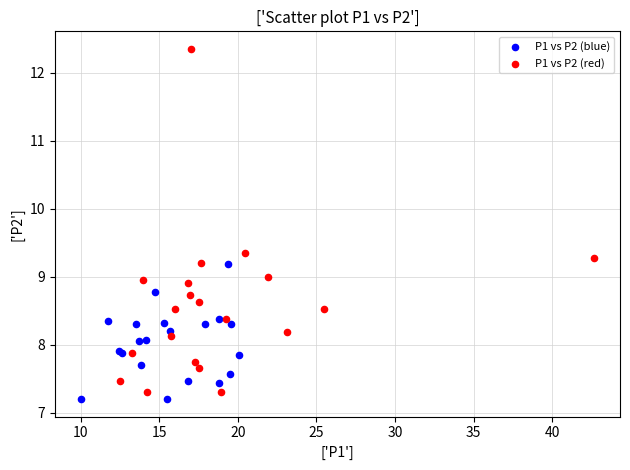

Which series contains the lowest Y value?

P1 vs P2 (blue)